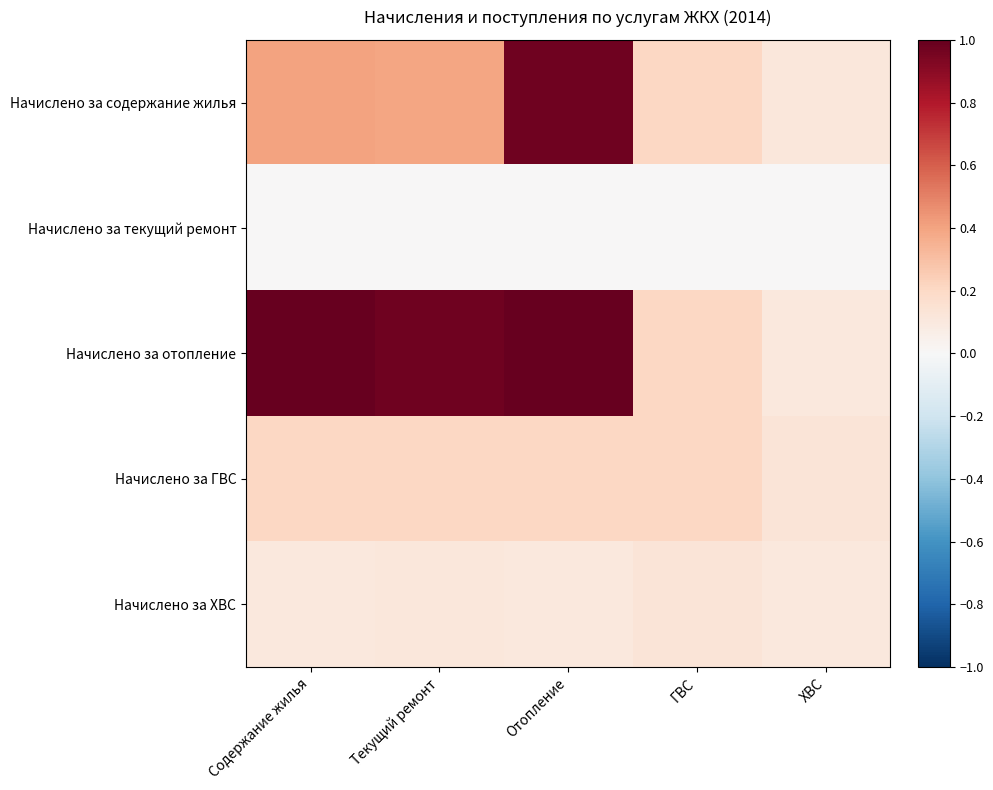

What is the maximum value shown in the chart?

1.0